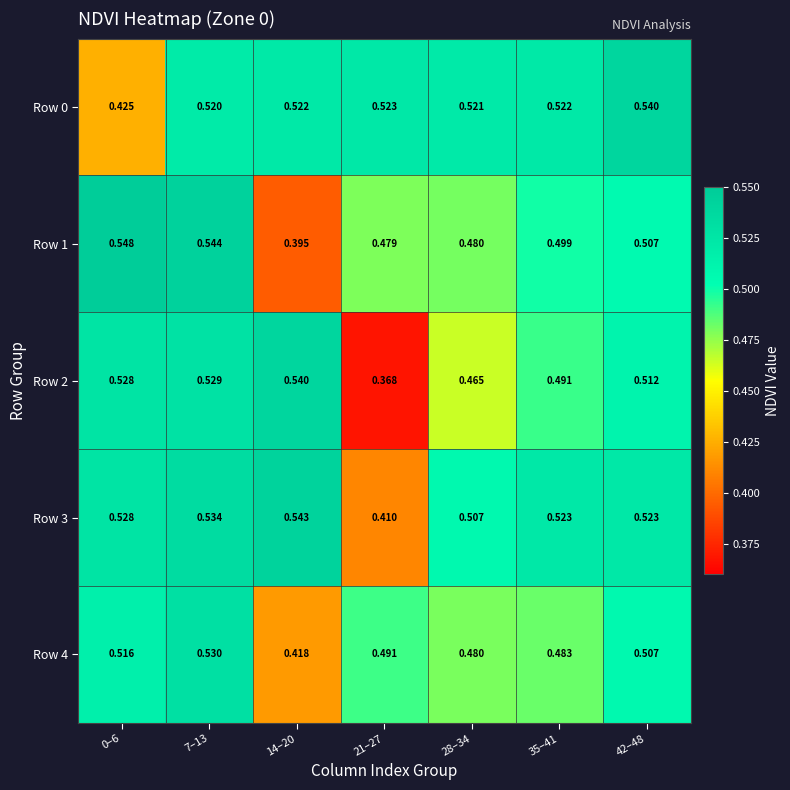

Is the value of Row 1 at 14–20 greater than the value of Row 0 at 28–34?

No